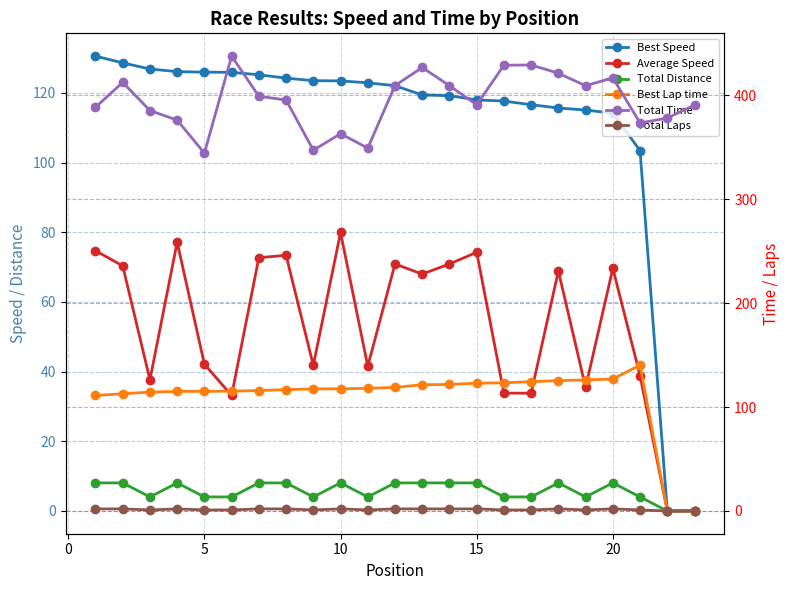

What is the sum of all Average Speed values?

1209.0